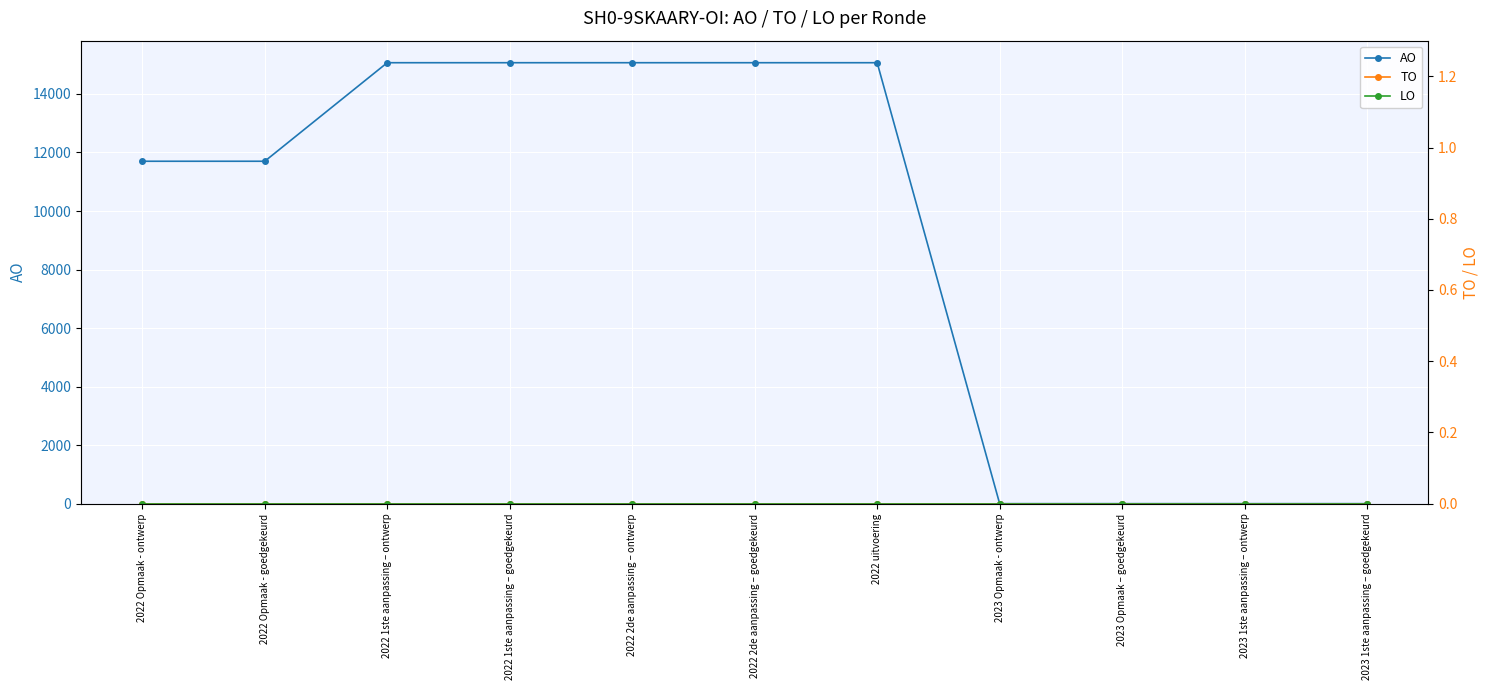

What is the difference between the highest and lowest values at 2022 uitvoering?

15067